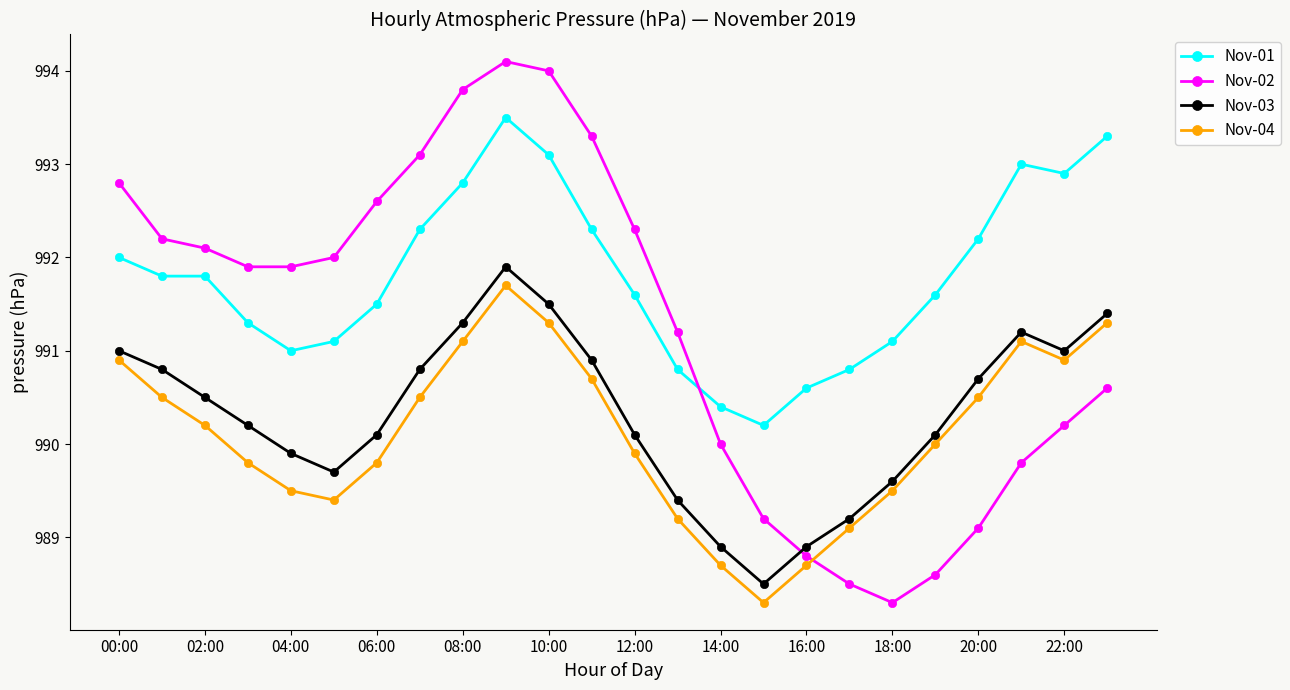

What is the difference between the maximum and second lowest values in the Nov-02 series?

5.6